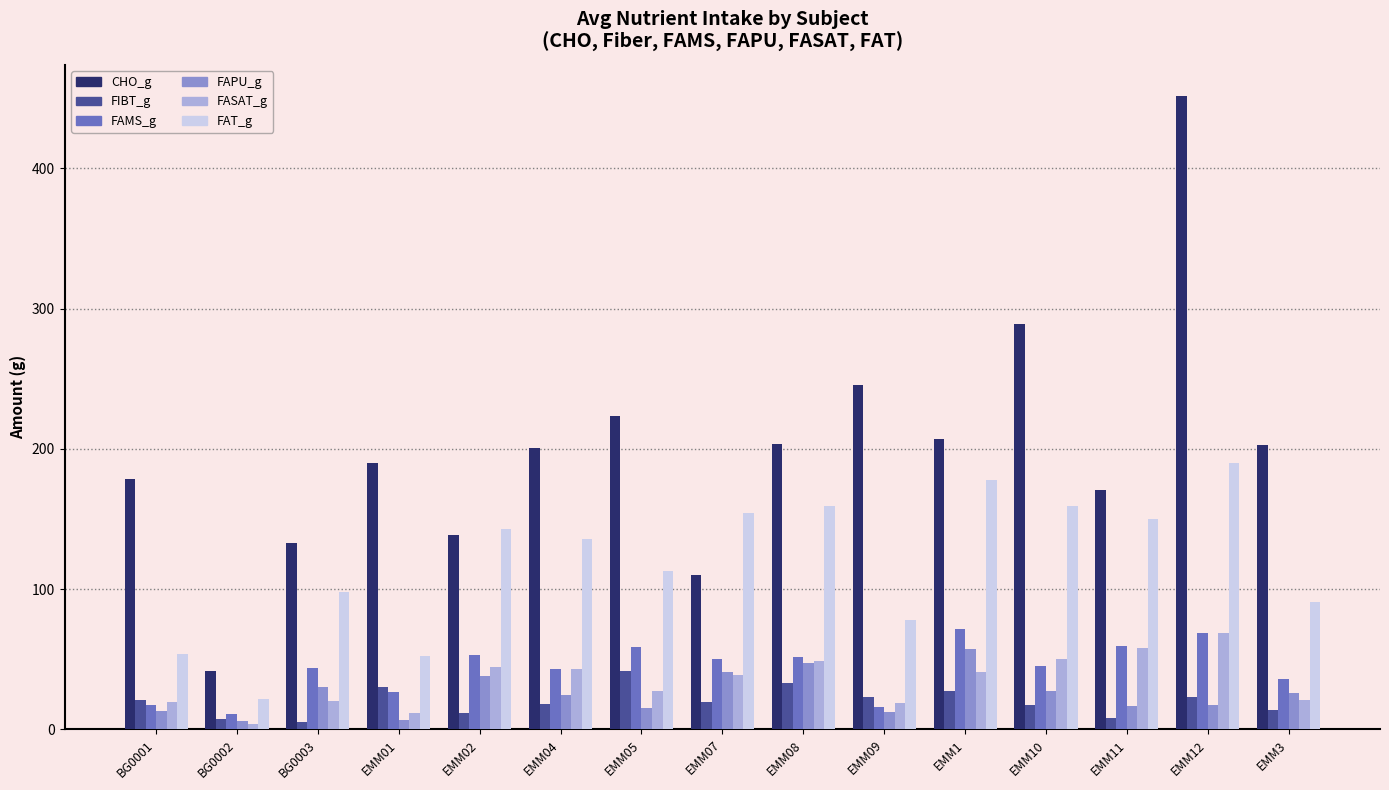

True or false: FAT_g has a value of 177.7 at EMM1.

True